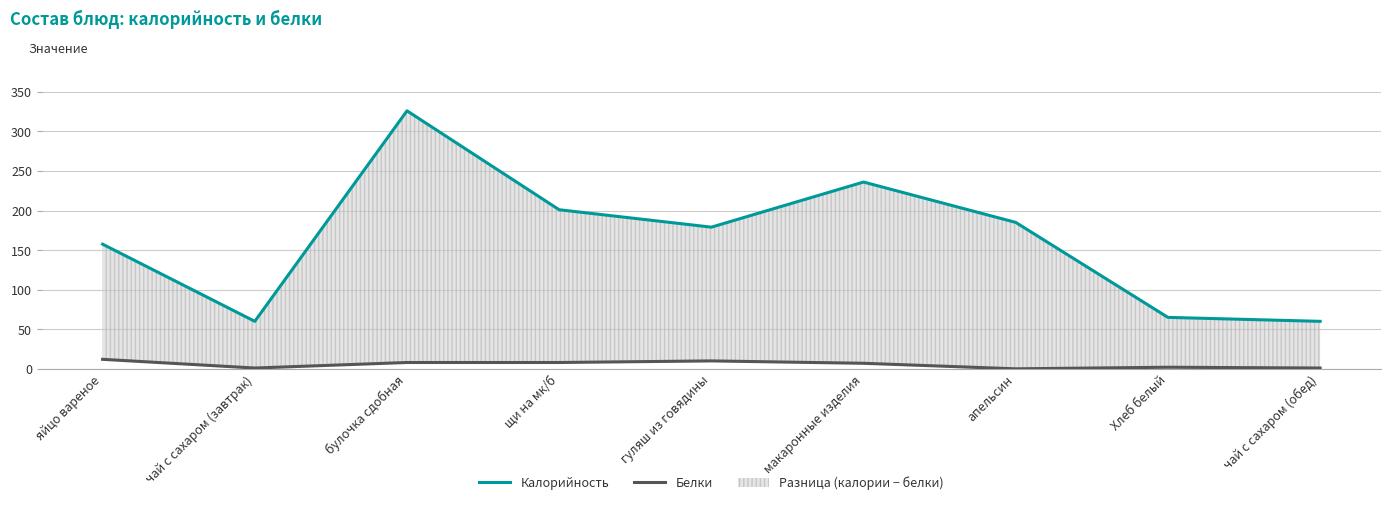

Reading left to right, transcribe all the data shown in this chart.

Калорийность: яйцо вареное=157.5	чай с сахаром (завтрак)=60.0	булочка сдобная=326.0	щи на мк/б=201.0	гуляш из говядины=179.0	макаронные изделия=236.0	апельсин=185.0	Хлеб белый=65.0	чай с сахаром (обед)=60.0
Белки: яйцо вареное=12.0	чай с сахаром (завтрак)=1.0	булочка сдобная=8.0	щи на мк/б=8.0	гуляш из говядины=10.0	макаронные изделия=7.0	апельсин=0.0	Хлеб белый=2.0	чай с сахаром (обед)=1.0